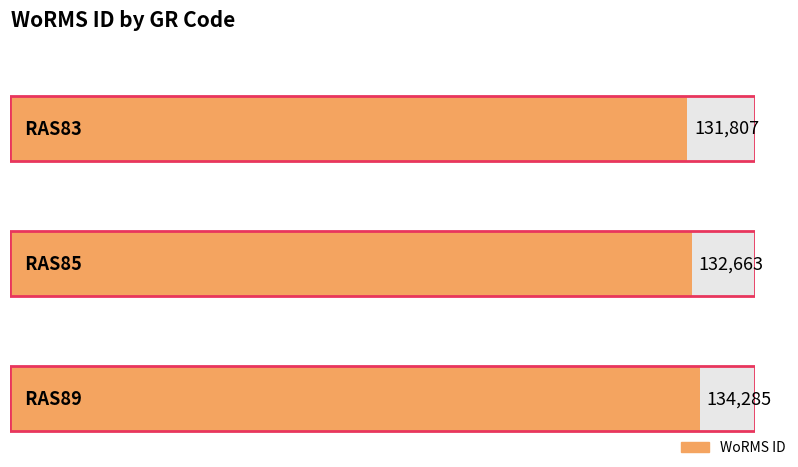

Rank the categories by value from lowest to highest.

RAS83, RAS85, RAS89